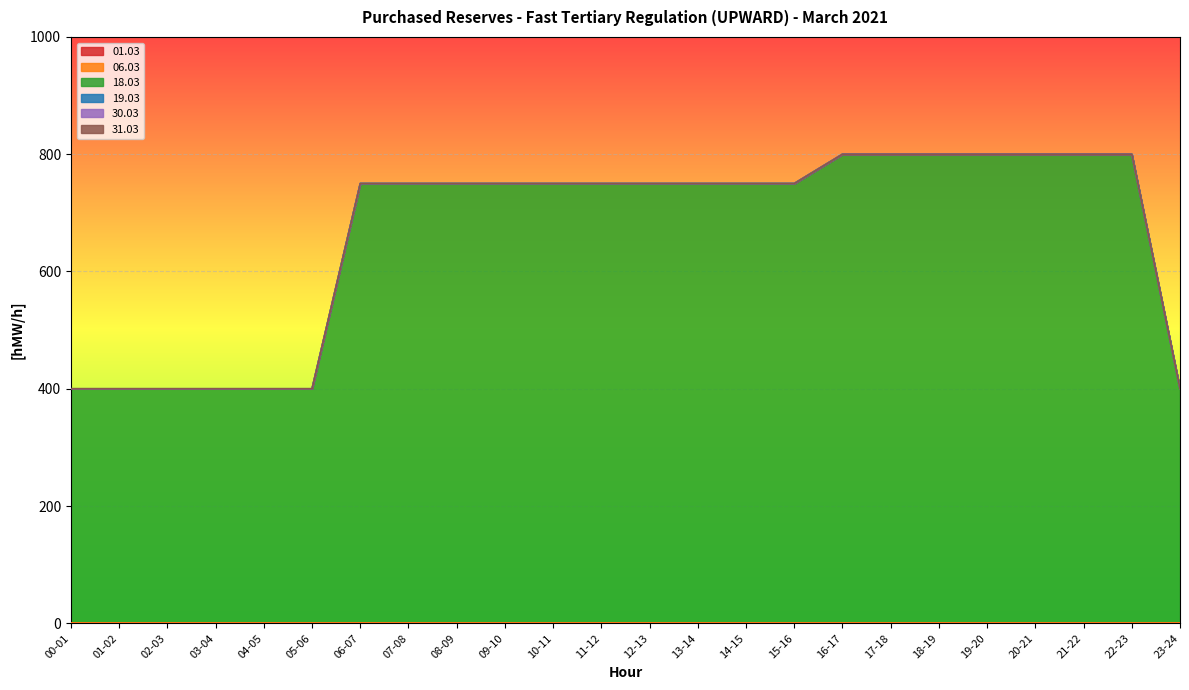

Which series has the largest total across all categories?

18.03